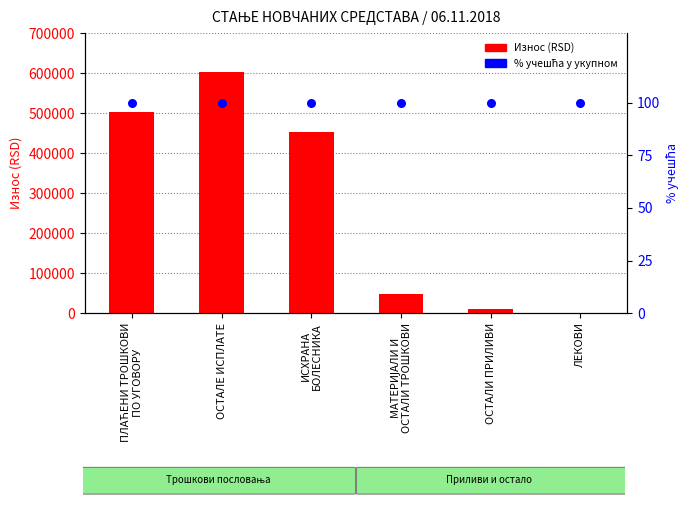

Which series reaches the minimum Y coordinate?

Износ